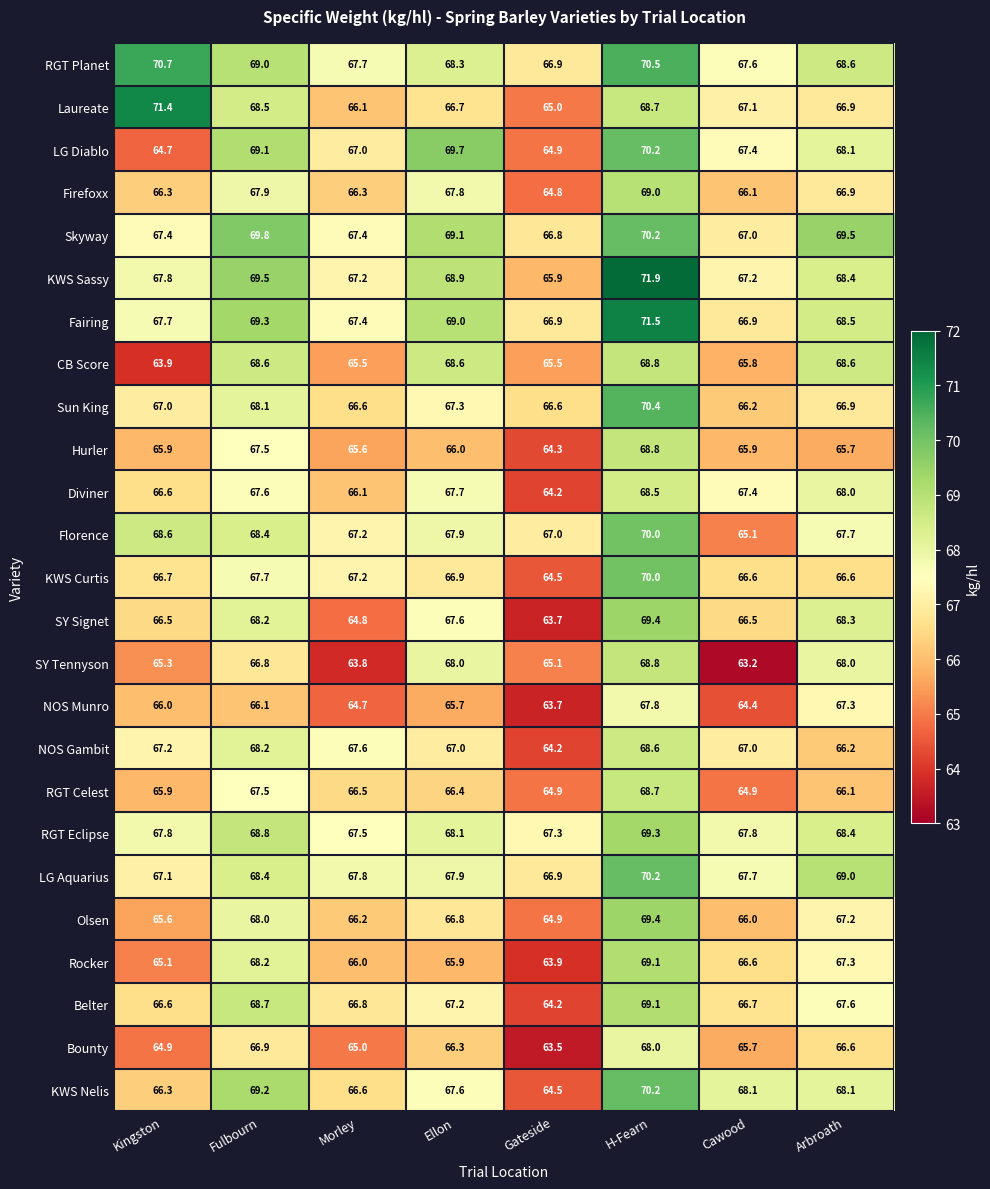

How many data points does each series have?

8